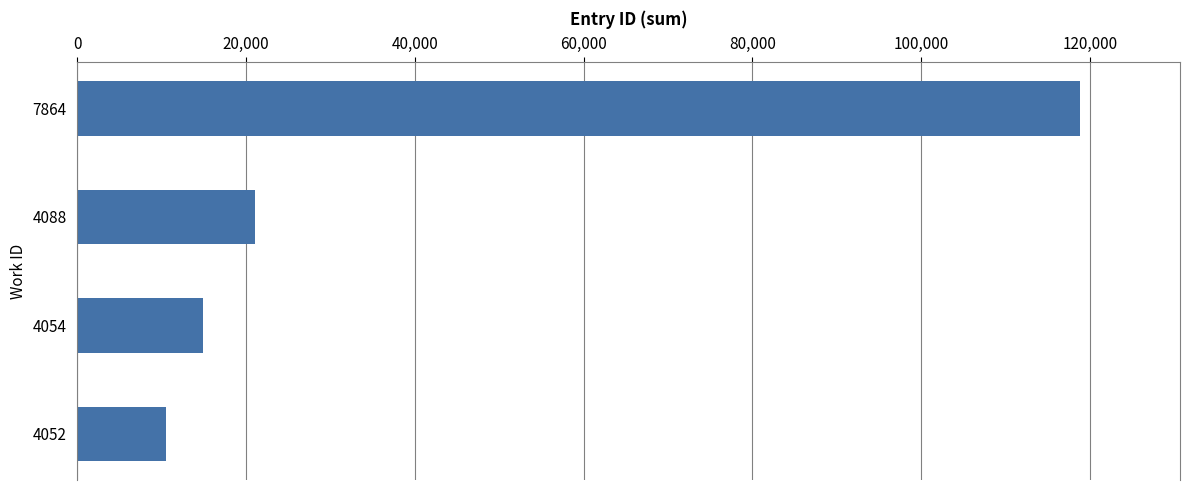

Are the bars grouped side by side (vs. stacked)?

No